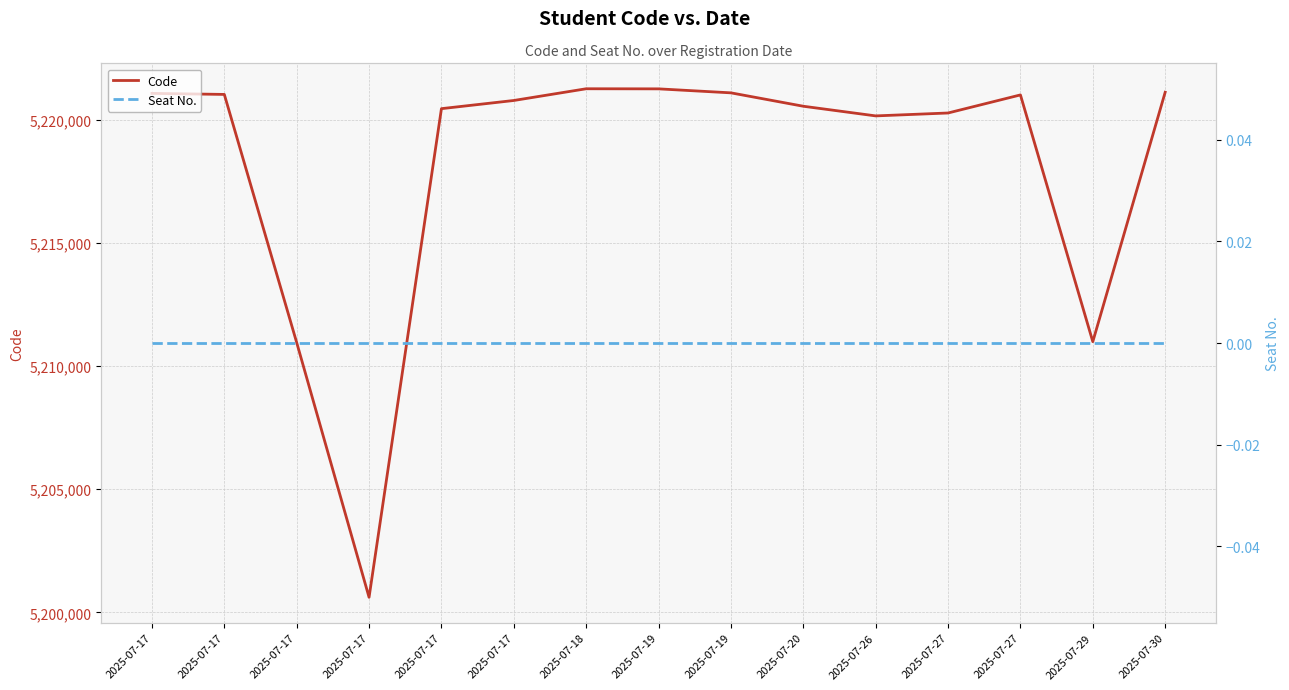

Is it true that Seat No. equals 0 at 2025-07-19?

True